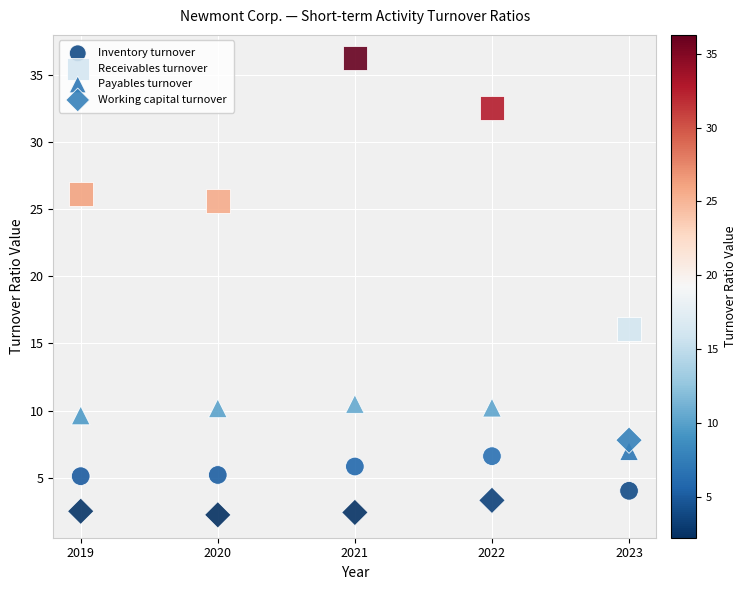

What are all the series names shown in the legend?

Inventory turnover, Receivables turnover, Payables turnover, Working capital turnover